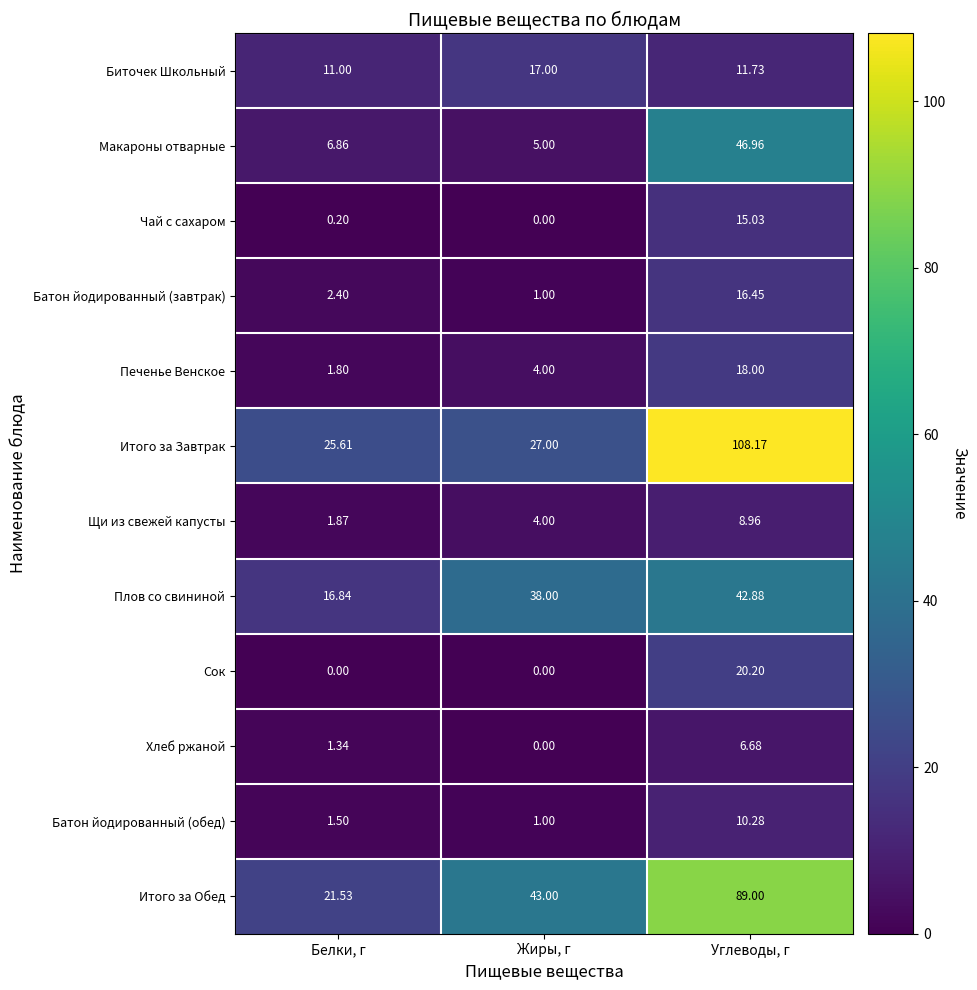

Which label corresponds to the largest value in the chart?

Углеводы, г